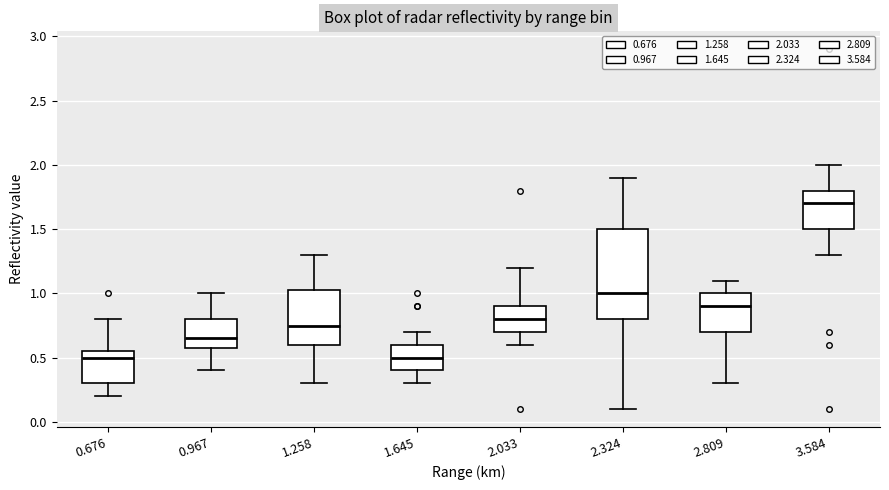

Reading left to right, read every box against the y-axis: the position of its median line, the range the box covers, and the ends of its whiskers. The values are not printed on the chart, so give them approximately, as read against the axis.

0.676: median 0.50, box 0.30 to 0.55, whiskers 0.20 to 0.80
0.967: median 0.65, box 0.60 to 0.80, whiskers 0.40 to 1.00
1.258: median 0.75, box 0.60 to 1.05, whiskers 0.30 to 1.30
1.645: median 0.50, box 0.40 to 0.60, whiskers 0.30 to 0.70
2.033: median 0.80, box 0.70 to 0.90, whiskers 0.60 to 1.20
2.324: median 1.00, box 0.80 to 1.50, whiskers 0.10 to 1.90
2.809: median 0.90, box 0.70 to 1.00, whiskers 0.30 to 1.10
3.584: median 1.70, box 1.50 to 1.80, whiskers 1.30 to 2.00